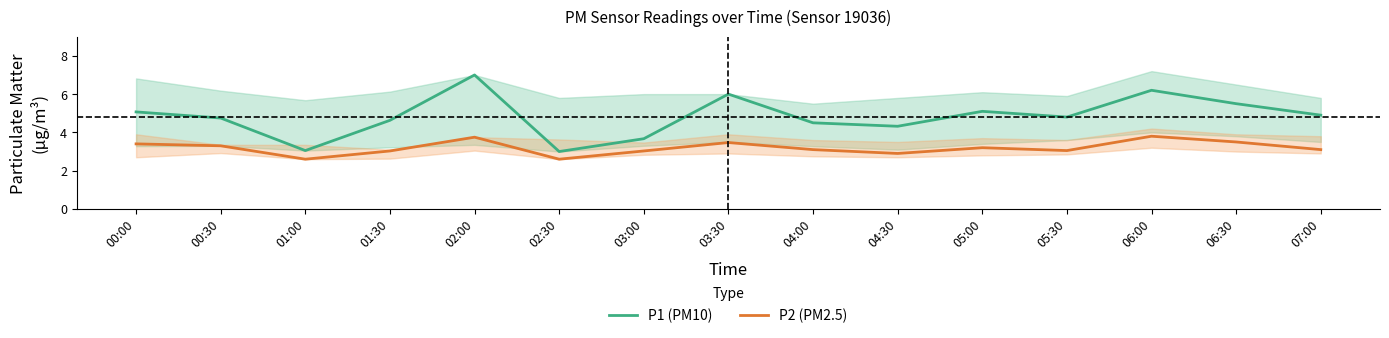

What is the value of the P2 (PM2.5) point at the 10th from the left?

2.9